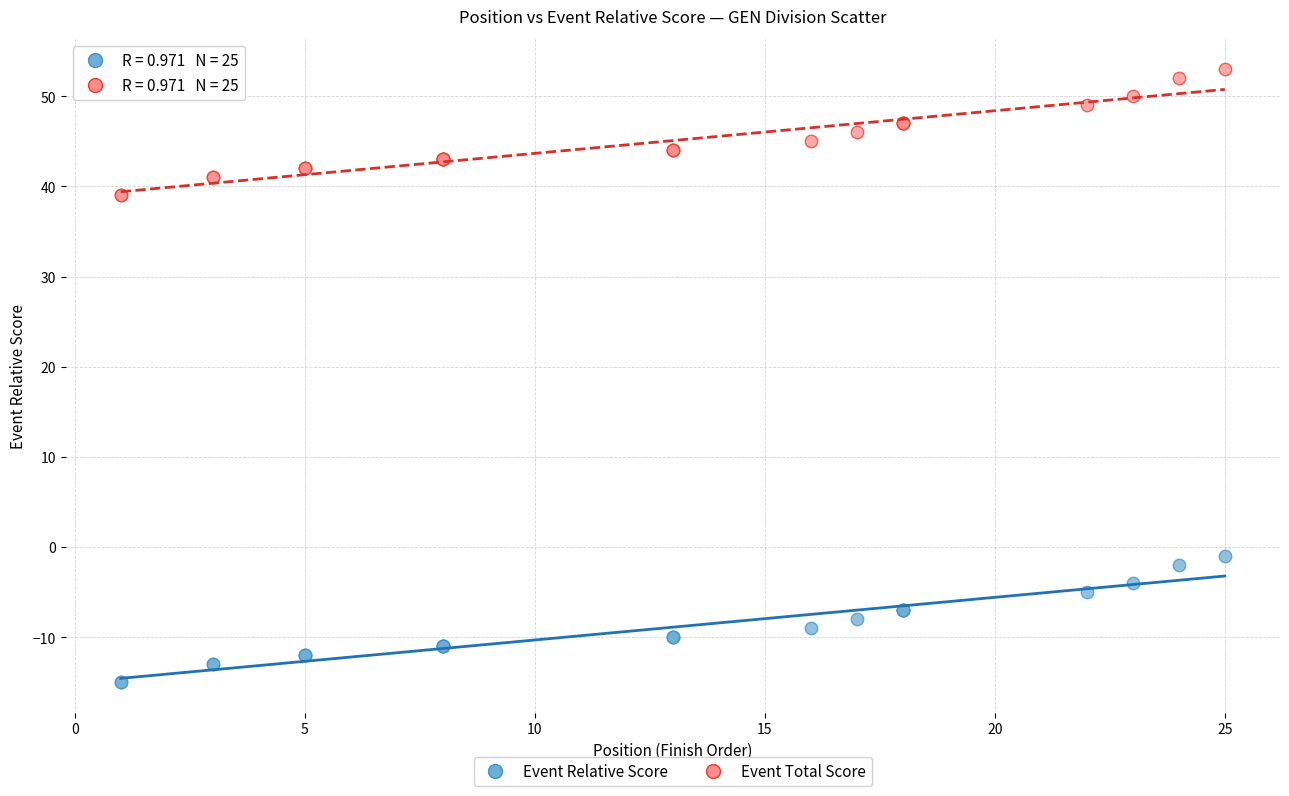

Which series contains the highest Y value?

Event Total Score